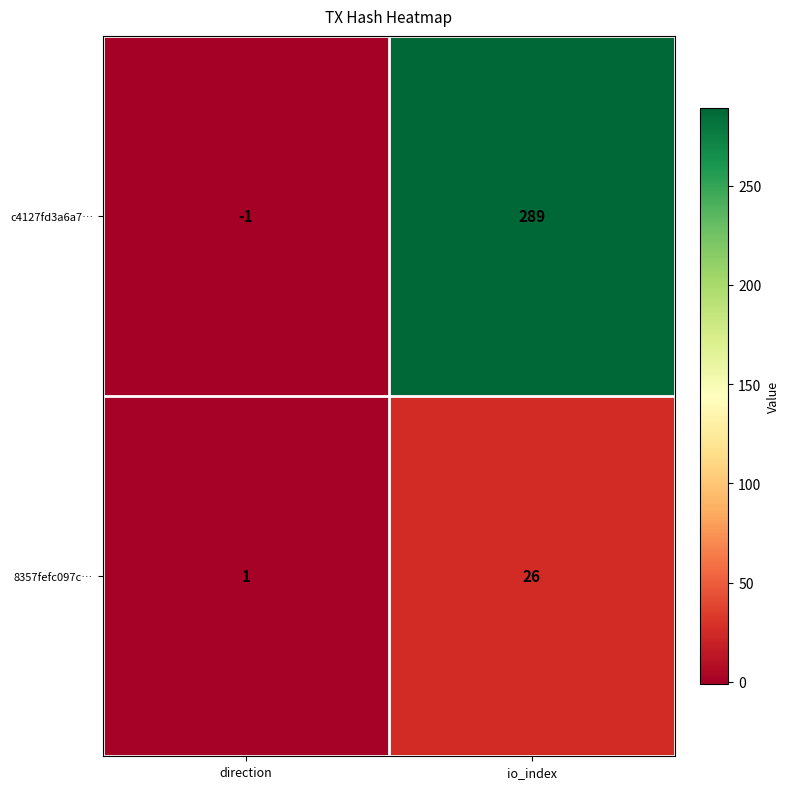

At which category is the sum across all series the highest?

io_index